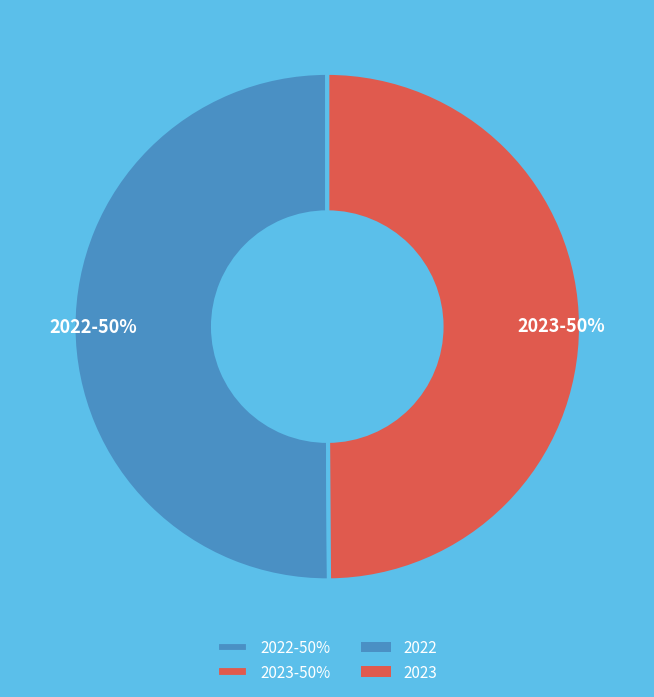

To the nearest percent, what is the average slice percentage?

50%